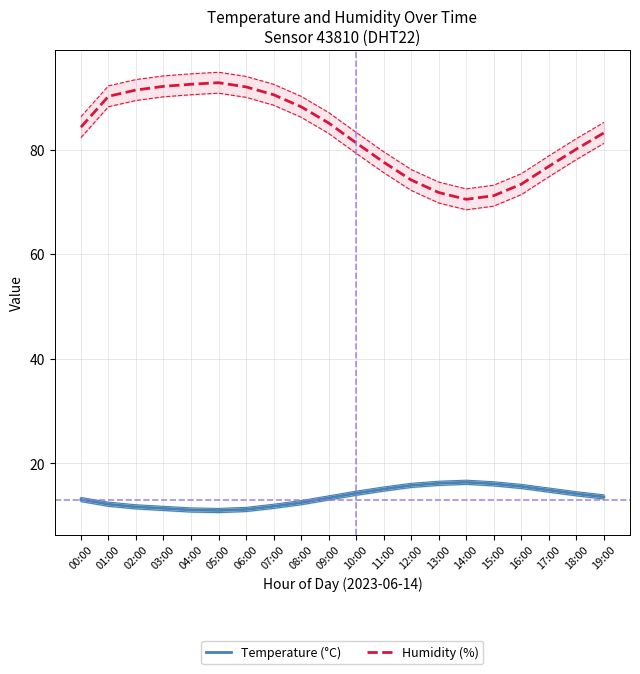

What position from the right is 09:00?

11